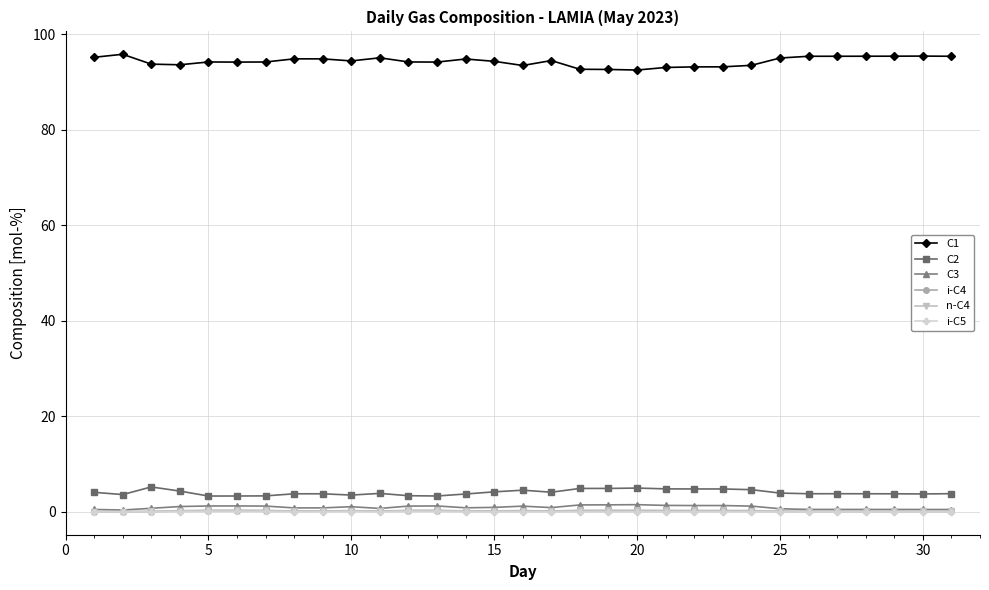

At how many categories does at least one series exceed 45?

31